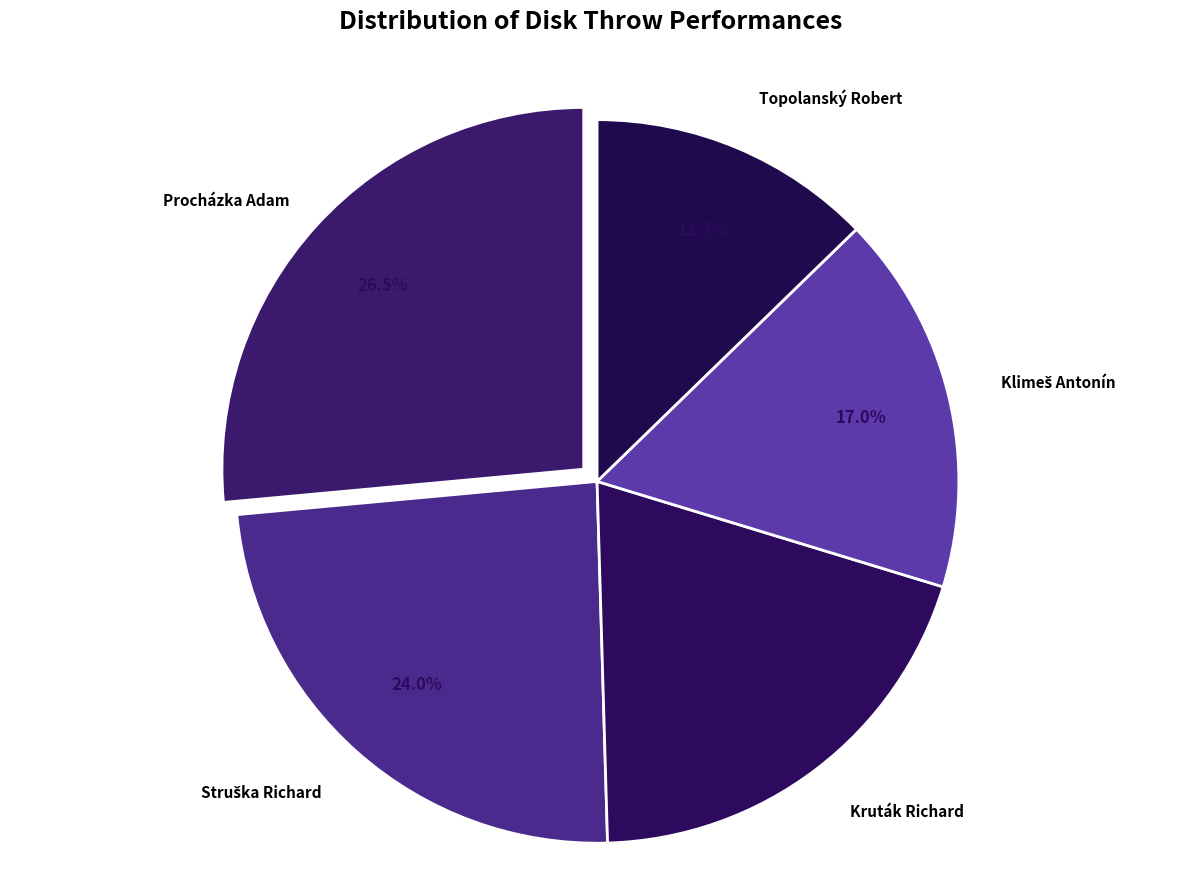

How many segments does this pie chart have?

5